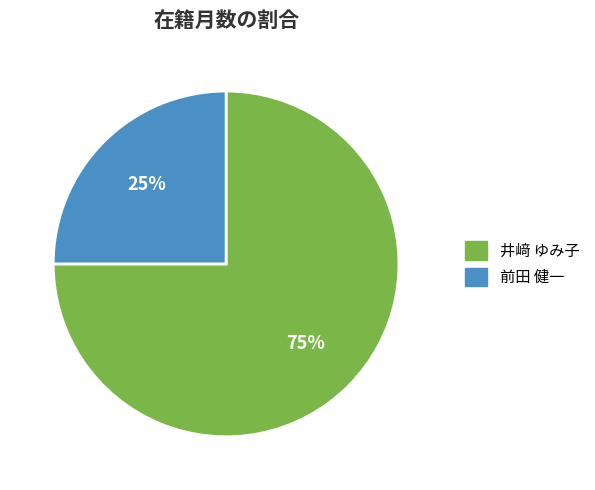

Combined, do 前田 健一 and 井﨑 ゆみ子 account for over 50%?

Yes